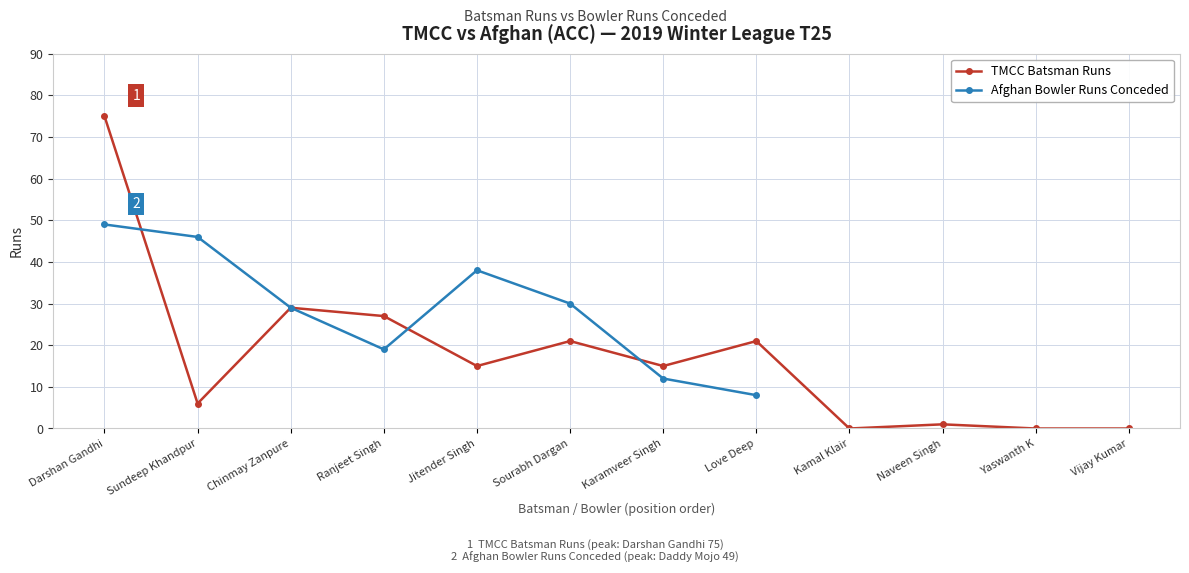

What position from the left is Jitender Singh?

5